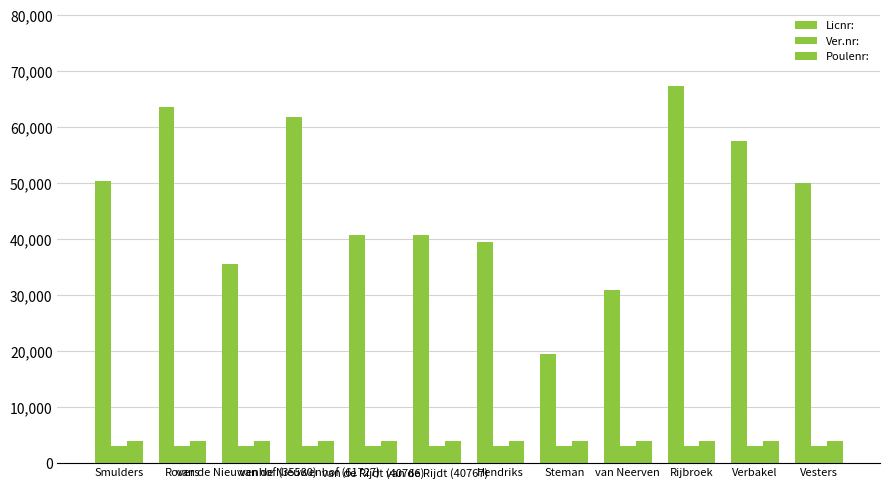

Where is Ver.nr: nearest to the value 3014?

Smulders